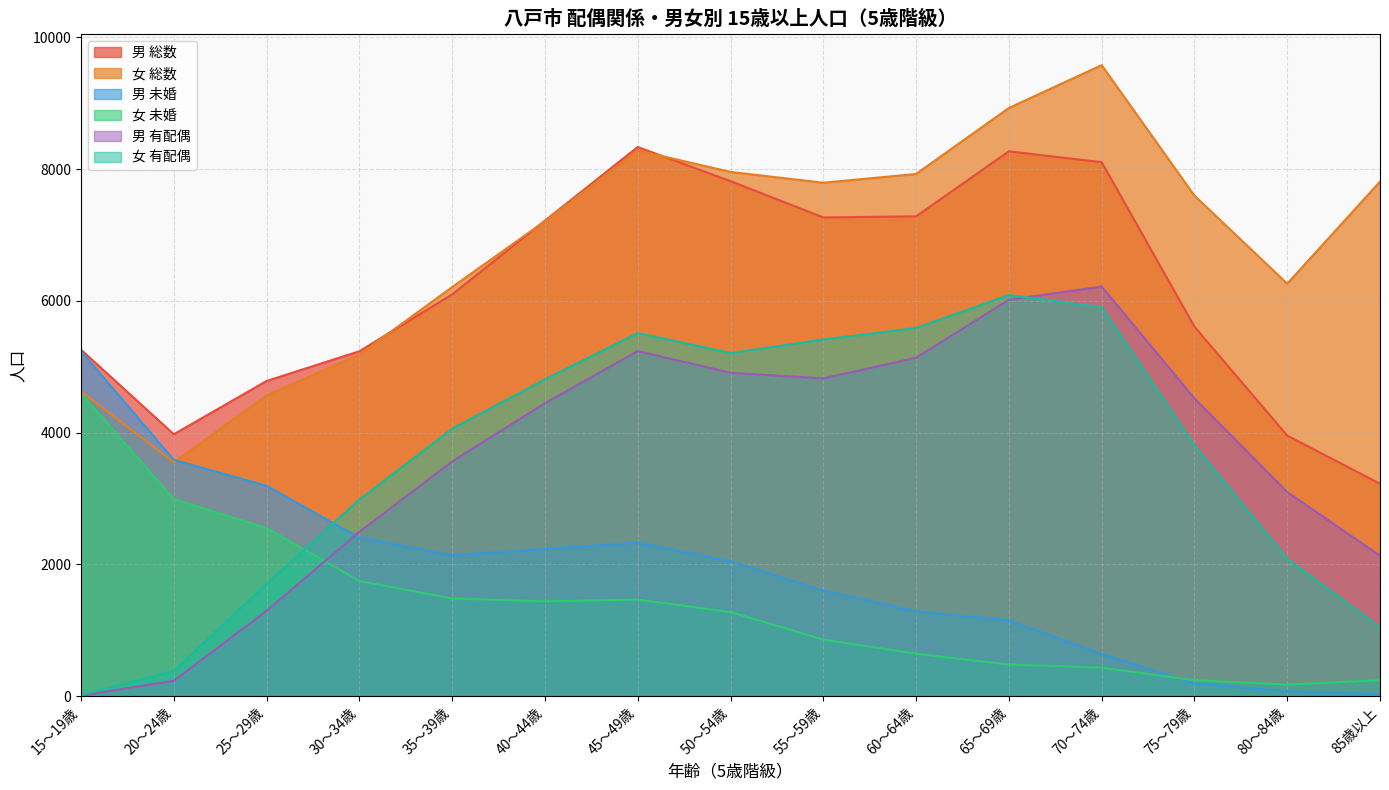

How many times do 男 未婚 and 女 有配偶 cross each other?

1